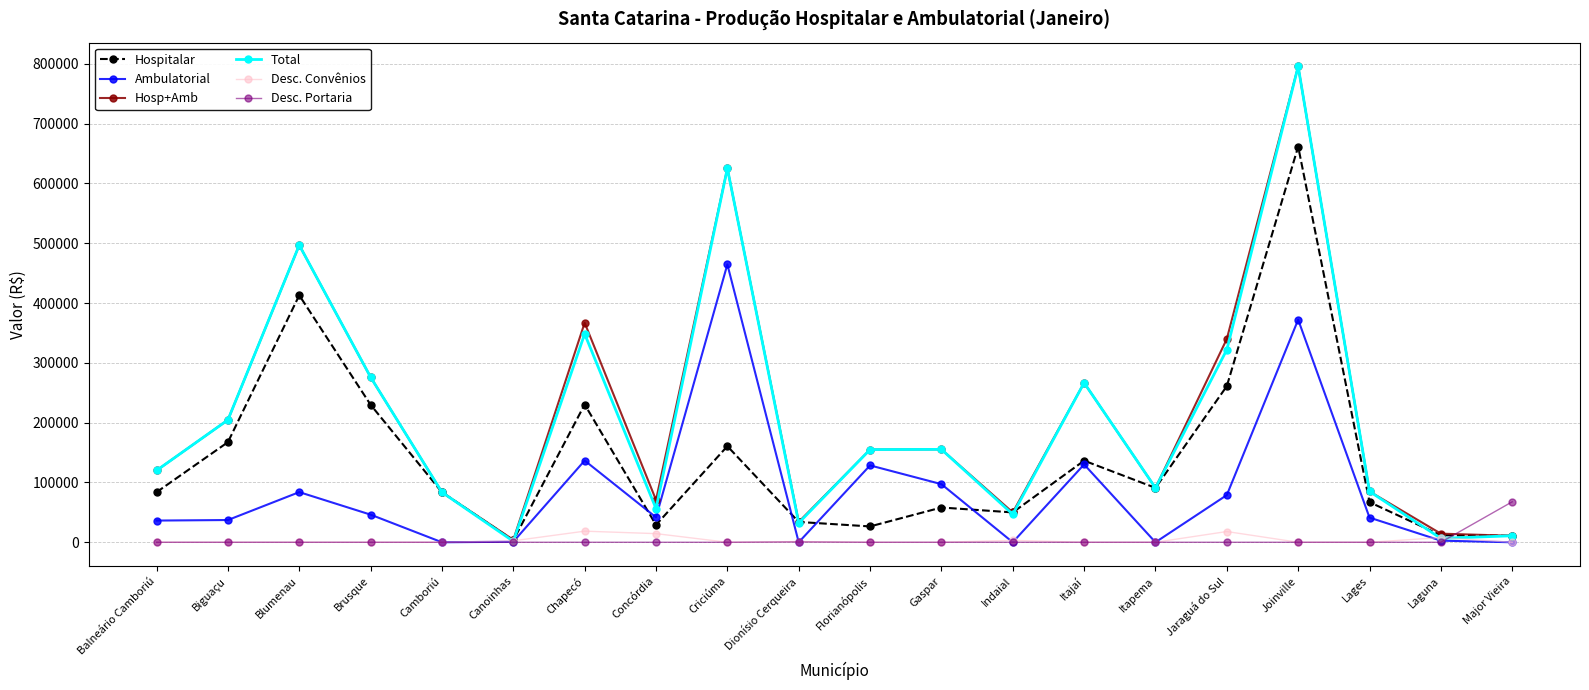

What is the difference between the maximum and minimum values in the Hospitalar series?

658509.8